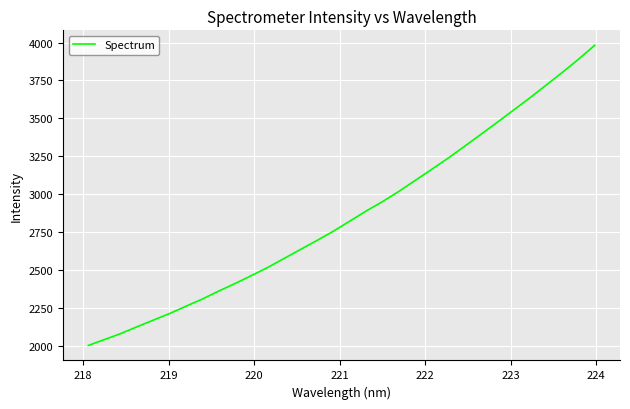

What is the difference between the maximum and minimum values?

1977.8